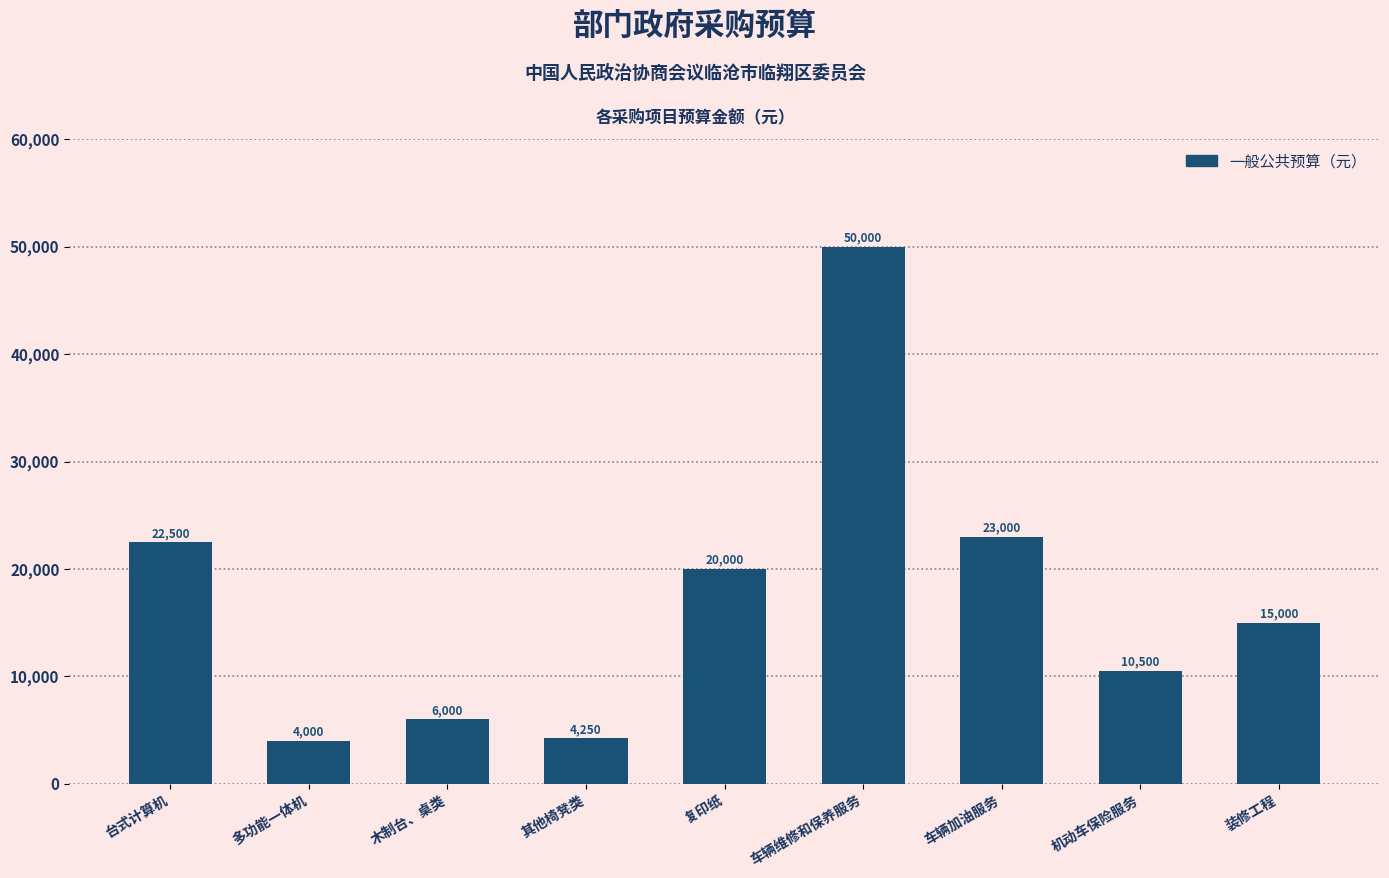

What is the smallest value displayed?

4000